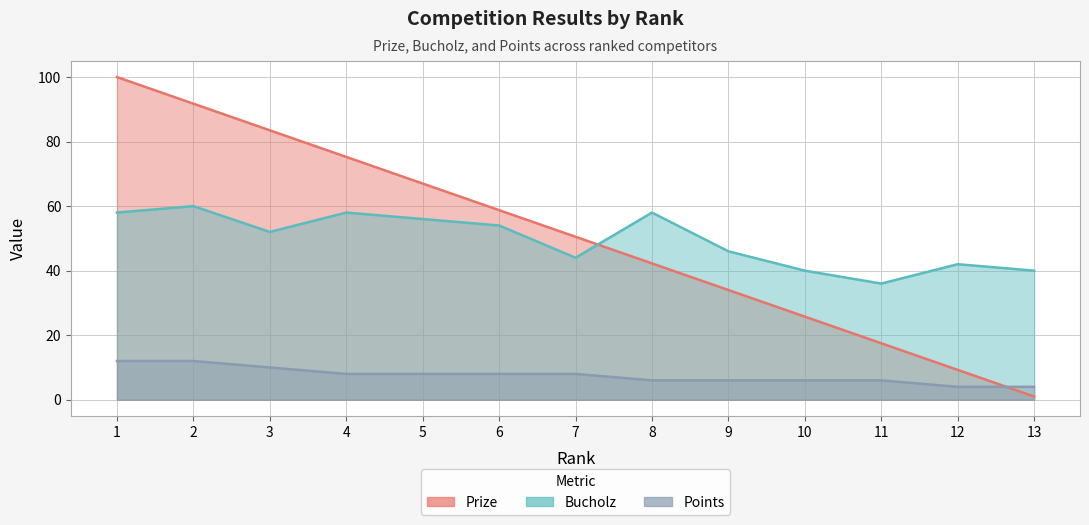

What is the difference between the maximum and minimum values in the Bucholz series?

24.0